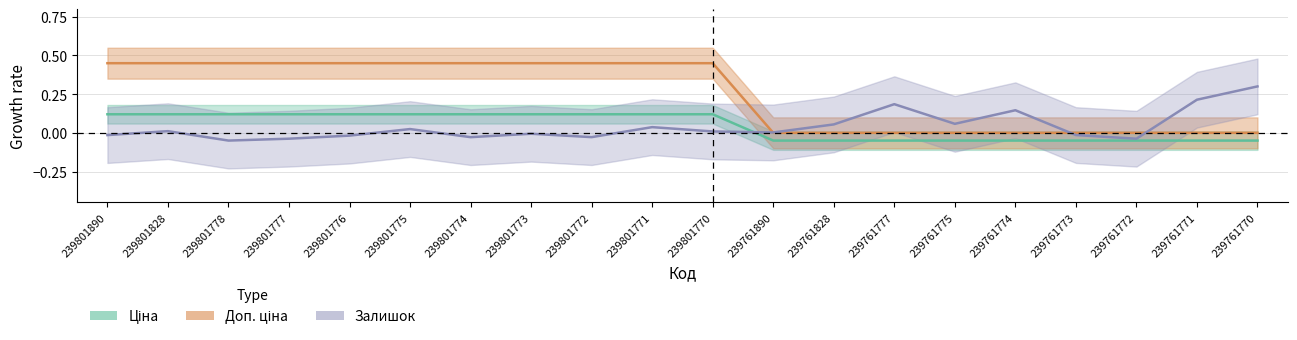

What is the difference between the Ціна values at 239761772 and 239801772?

0.2